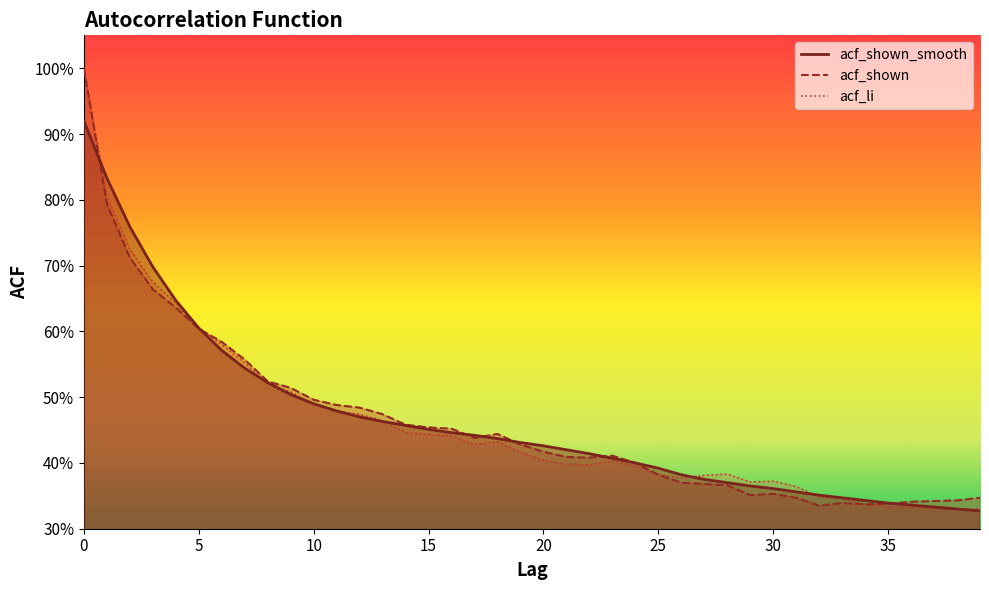

What is the sum of all acf_shown_smooth values?

18.5